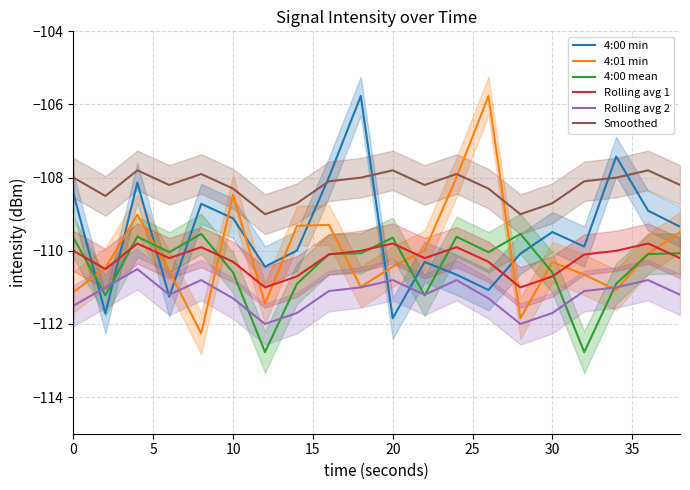

What is the minimum value for 4:00 min?

-111.8